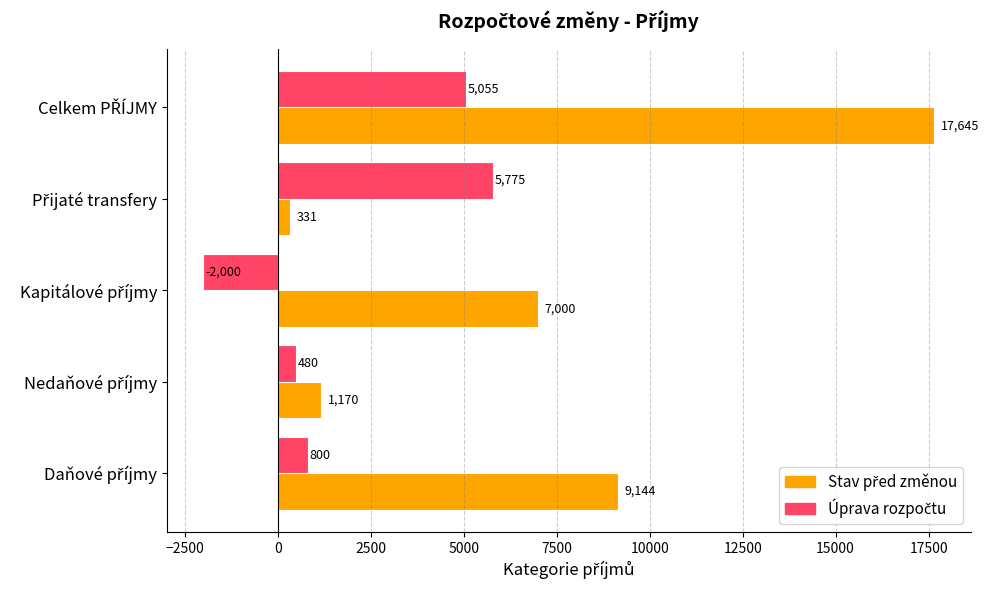

What is the greatest value displayed?

17645